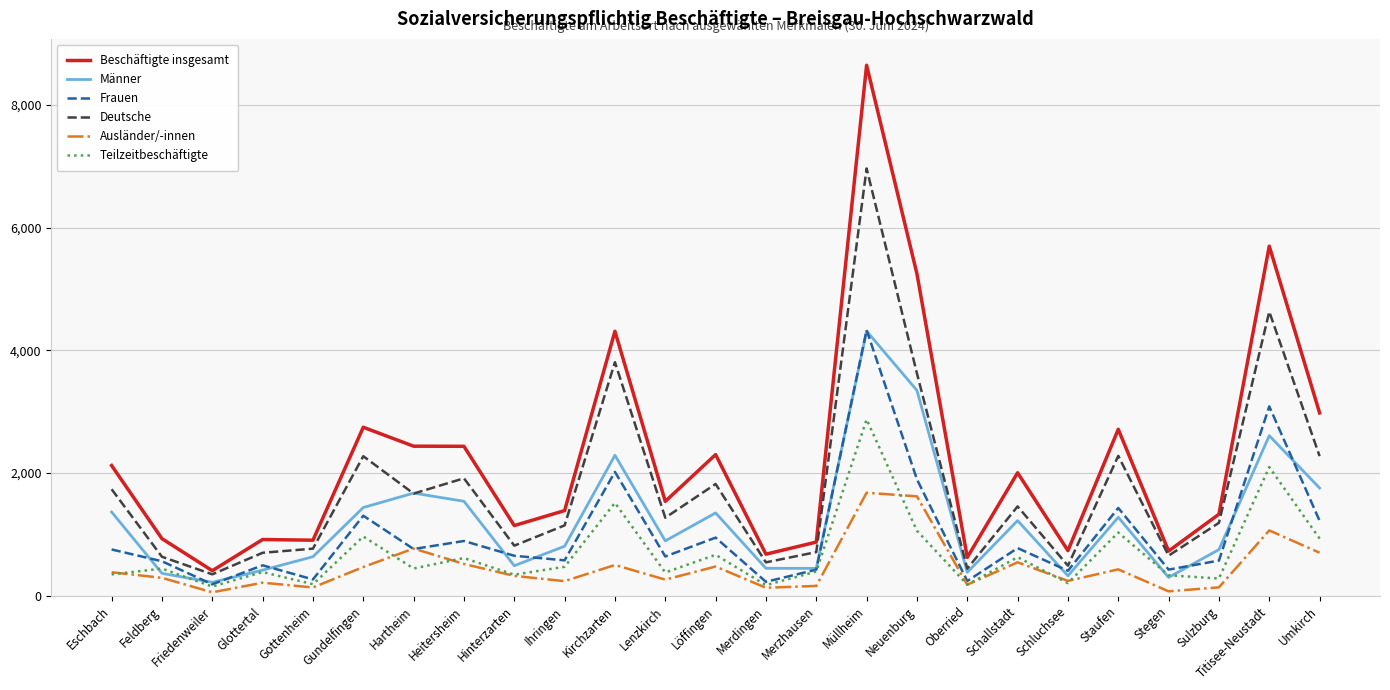

How many lines are shown in the chart?

6